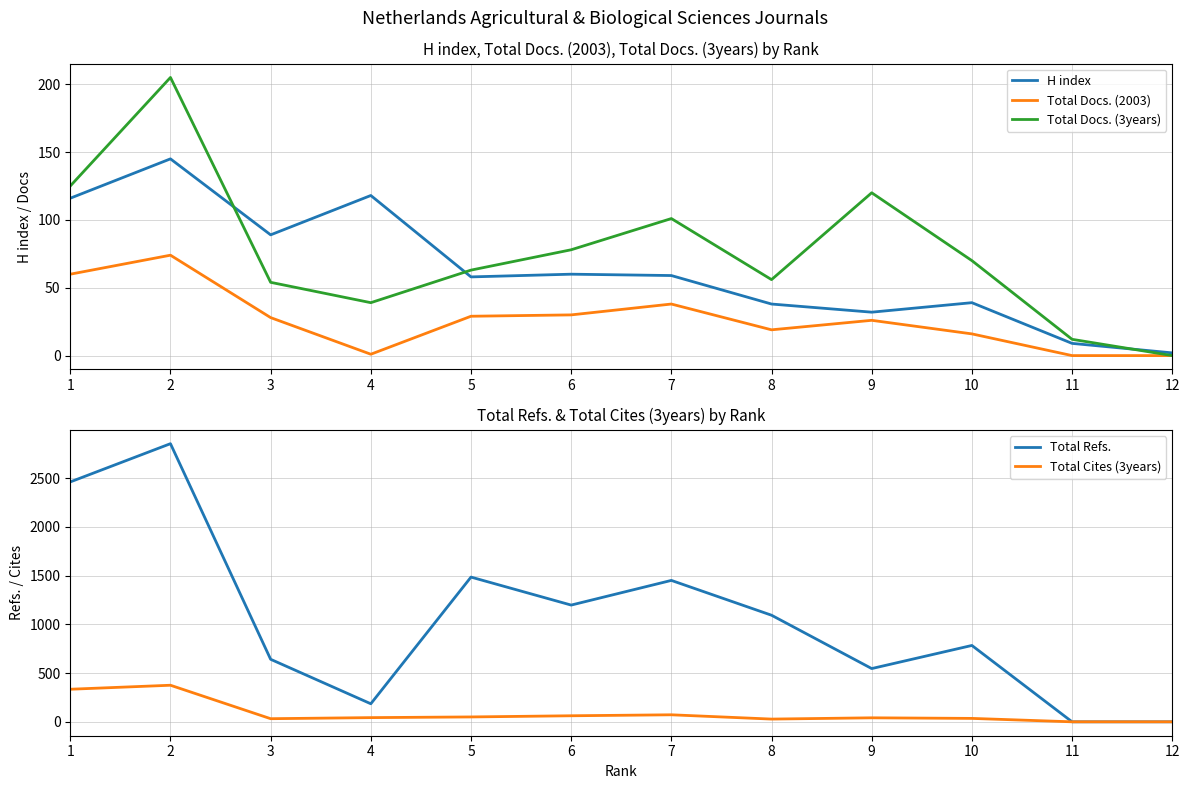

What is the value of the Total Docs. (3years) point at the 3rd from the left?

54